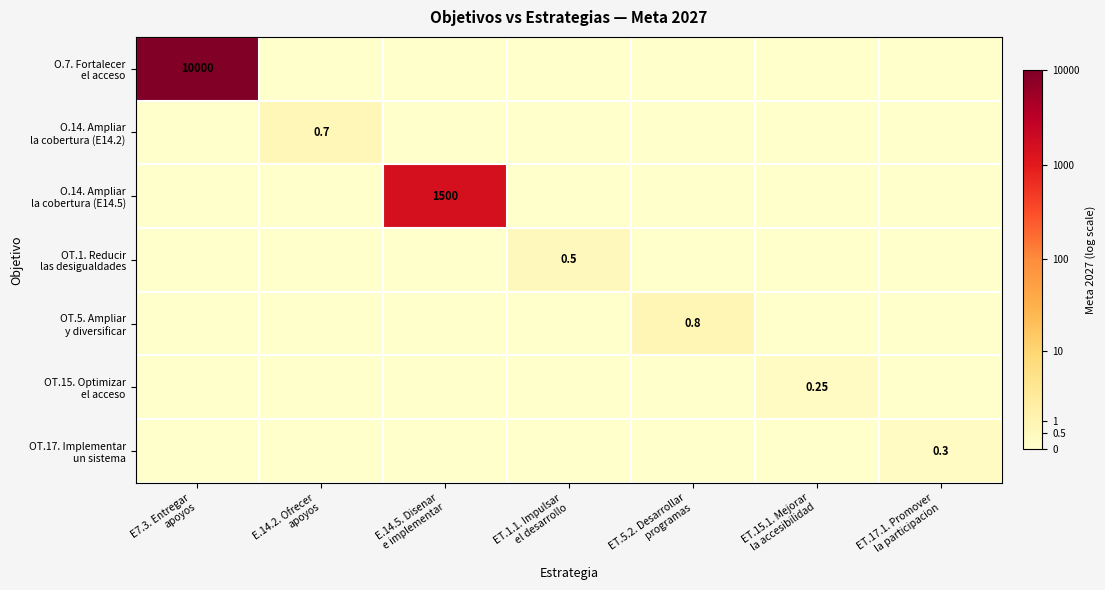

Which series has the largest range (max minus min)?

O.7. Fortalecer el acceso